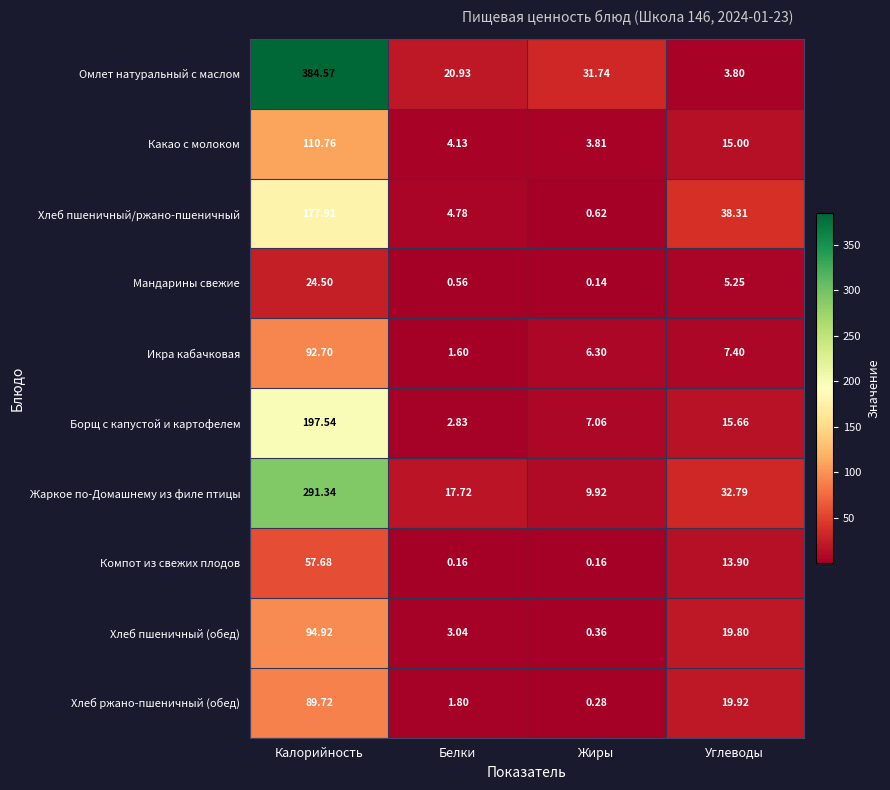

Which series has the widest spread of values?

Омлет натуральный с маслом